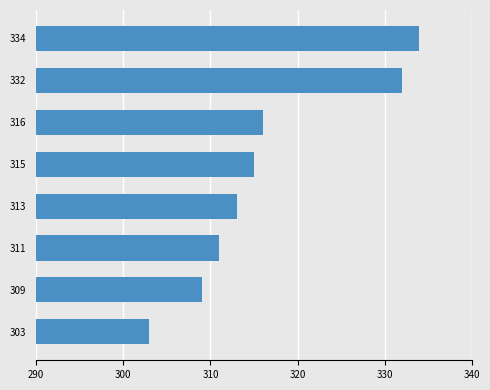

Are the bars horizontal?

Yes